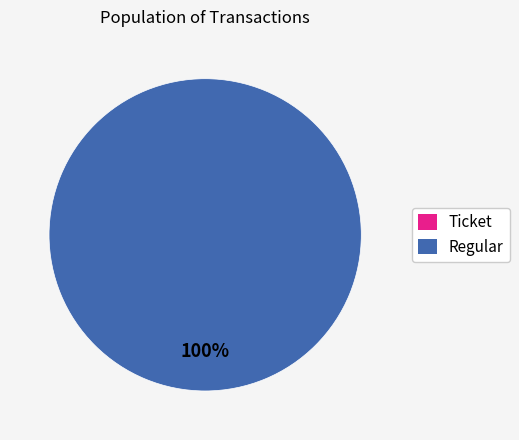

What is the largest slice in the pie chart?

Regular